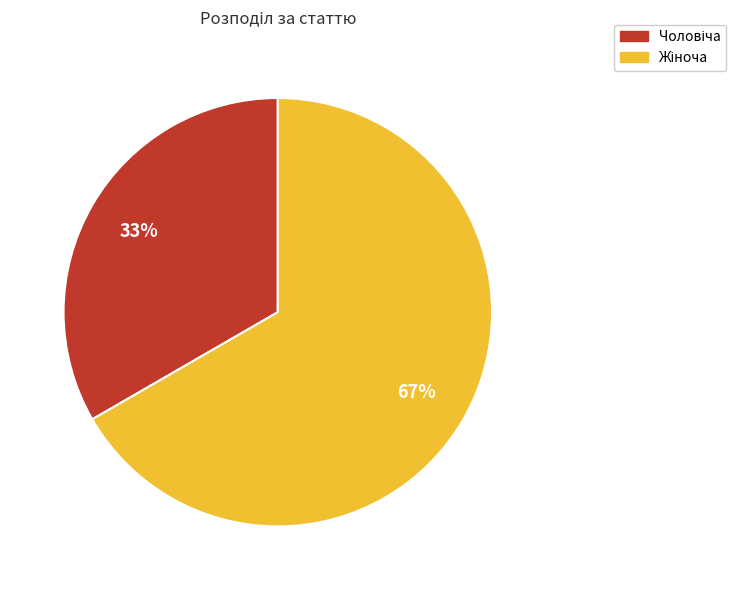

To the nearest percent, what is the average slice percentage?

50%